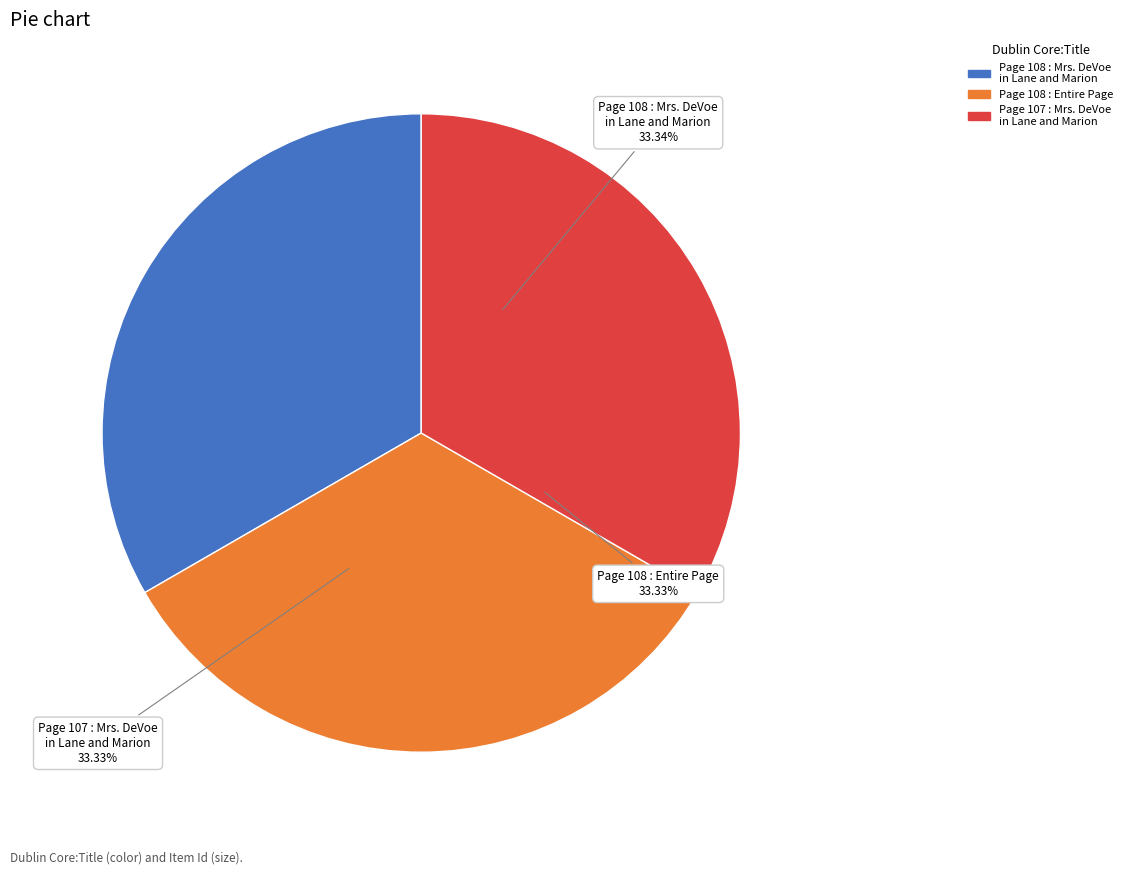

To the nearest percent, what is the combined percentage of Page 108 : Mrs. DeVoe in Lane and Marion and Page 108 : Entire Page?

67%